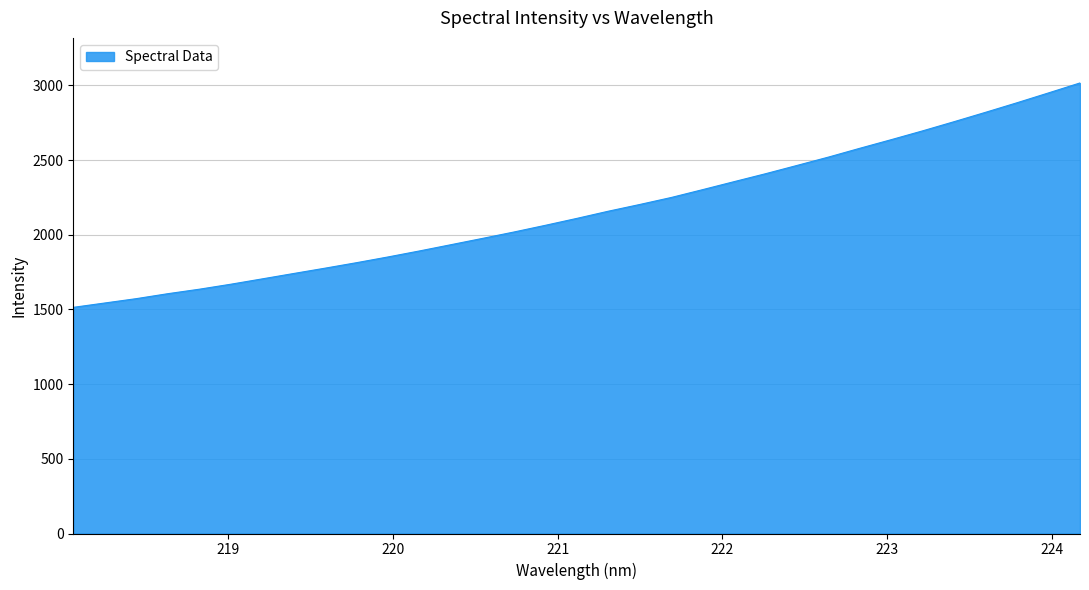

Reading left to right, what are all the values shown in this chart?

1513.8	1542.9	1572.0	1605.2	1635.1	1668.6	1704.4	1740.5	1776.2	1813.0	1851.4	1891.6	1933.4	1975.5	2018.3	2063.2	2109.5	2157.5	2202.6	2249.4	2302.0	2355.5	2408.6	2464.0	2519.8	2578.9	2636.7	2695.7	2757.1	2819.7	2883.7	2949.4	3015.9